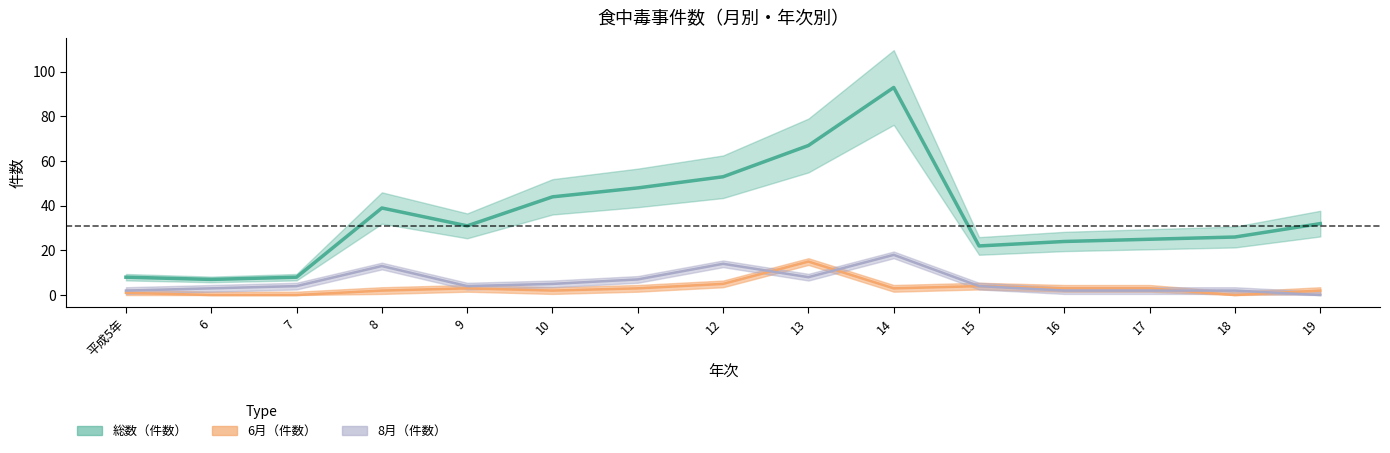

How many times do 8月（件数） and 6月（件数） cross each other?

4